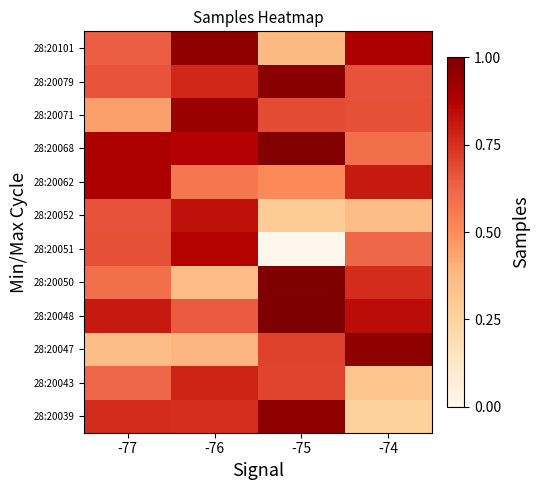

Reading right to left, extract all data points from this chart.

28:20039: -74=0.3	-75=1.0	-76=0.8	-77=0.8
28:20043: -74=0.3	-75=0.7	-76=0.8	-77=0.6
28:20047: -74=1.0	-75=0.7	-76=0.4	-77=0.4
28:20048: -74=0.8	-75=1.0	-76=0.6	-77=0.8
28:20050: -74=0.8	-75=1.0	-76=0.4	-77=0.6
28:20051: -74=0.6	-75=0.0	-76=0.9	-77=0.7
28:20052: -74=0.4	-75=0.3	-76=0.8	-77=0.7
28:20062: -74=0.8	-75=0.5	-76=0.6	-77=0.9
28:20068: -74=0.6	-75=1.0	-76=0.9	-77=0.9
28:20071: -74=0.7	-75=0.7	-76=0.9	-77=0.4
28:20079: -74=0.7	-75=1.0	-76=0.8	-77=0.7
28:20101: -74=0.9	-75=0.4	-76=1.0	-77=0.6